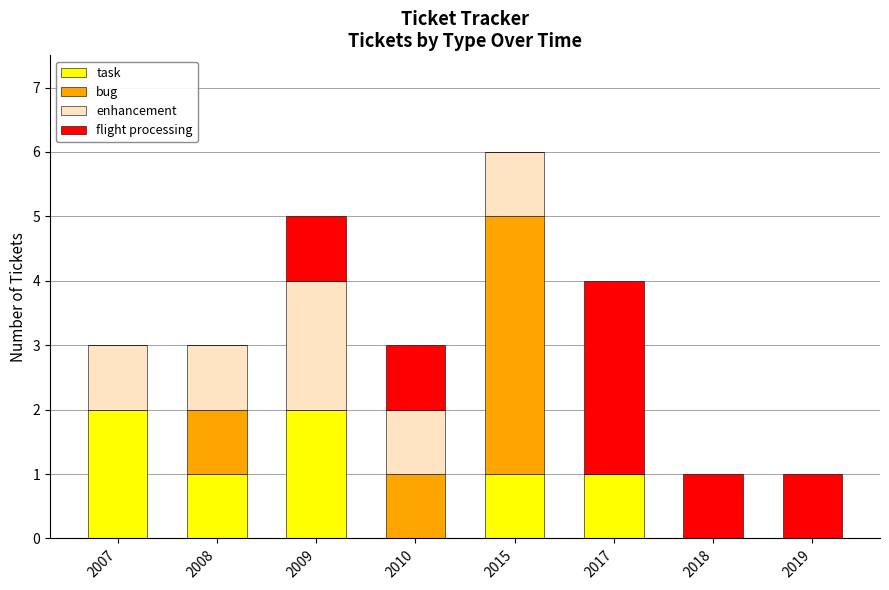

Are the bars grouped side by side (vs. stacked)?

No